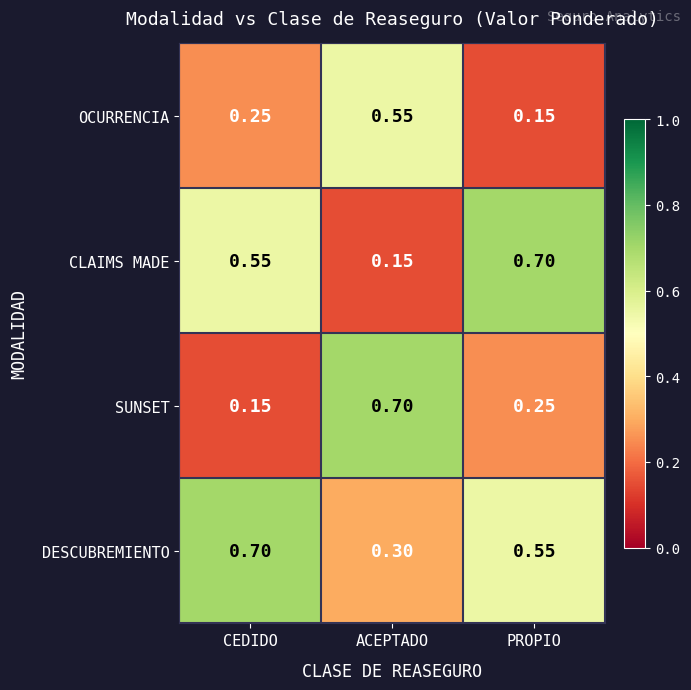

At which category is the sum across all series the highest?

ACEPTADO